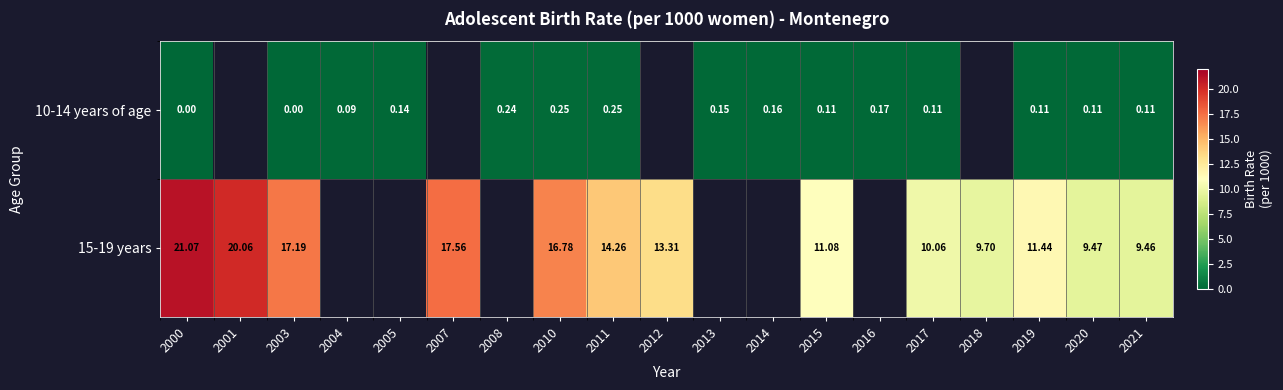

How many distinct data groups are displayed?

2